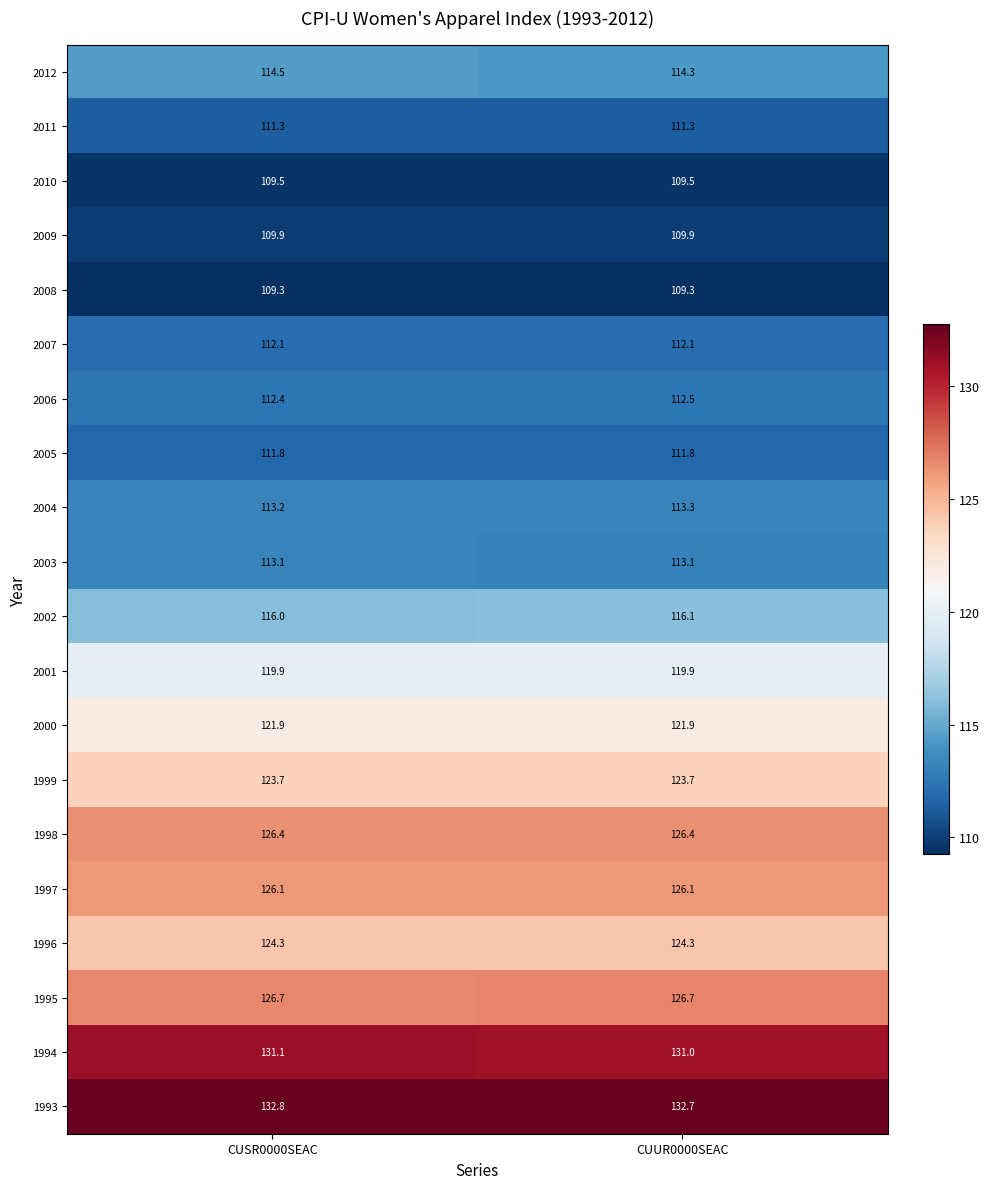

What is the maximum value for 2009?

109.9